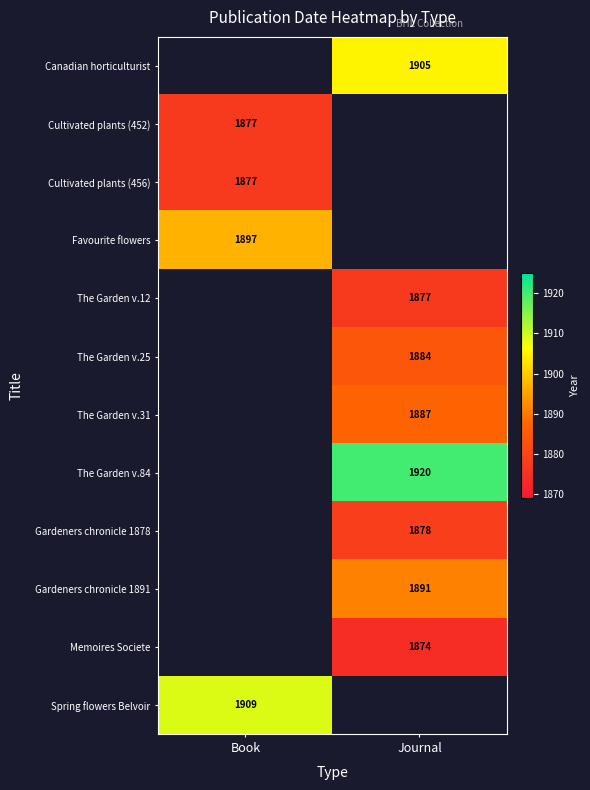

True or false: Gardeners chronicle 1878 has a value of 1878 at Journal.

True